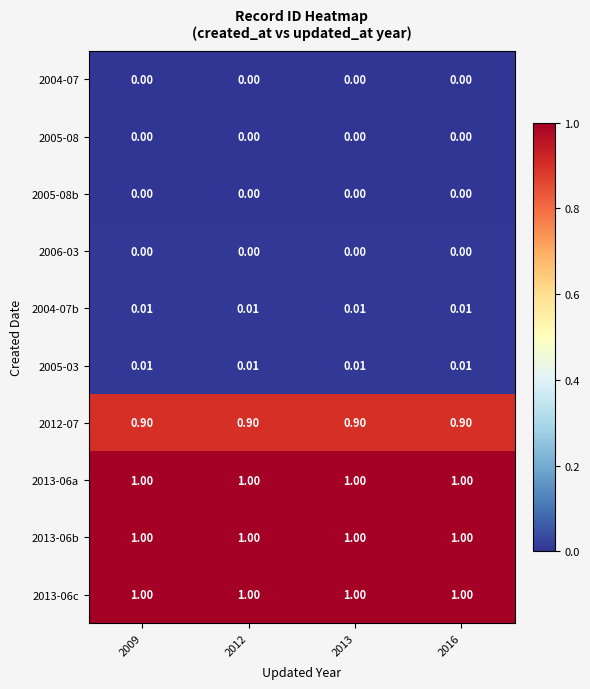

How many categories are shown in the chart?

4